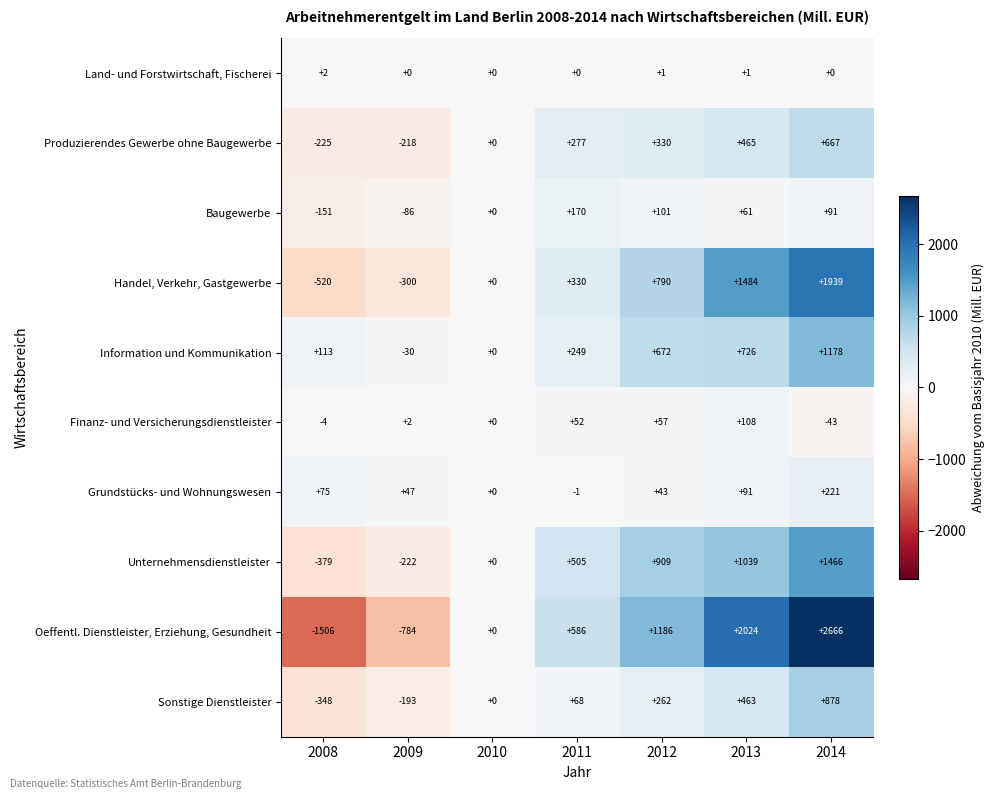

Which series has the widest spread of values?

Oeffentl. Dienstleister, Erziehung, Gesundheit